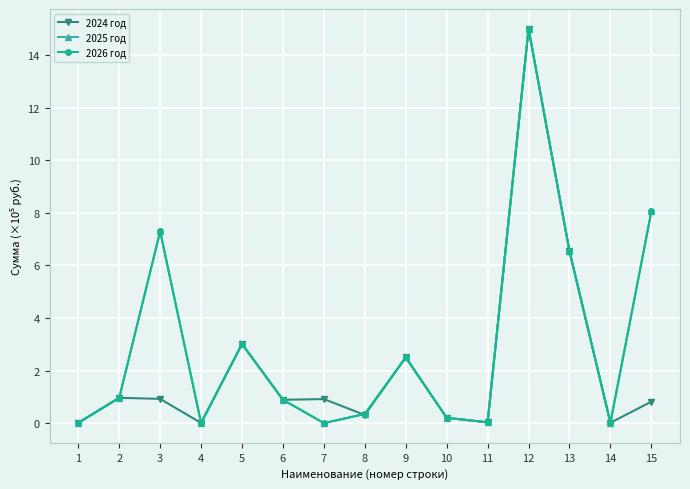

True or false: 2025 год has more than 0 points higher than both neighbors.

True